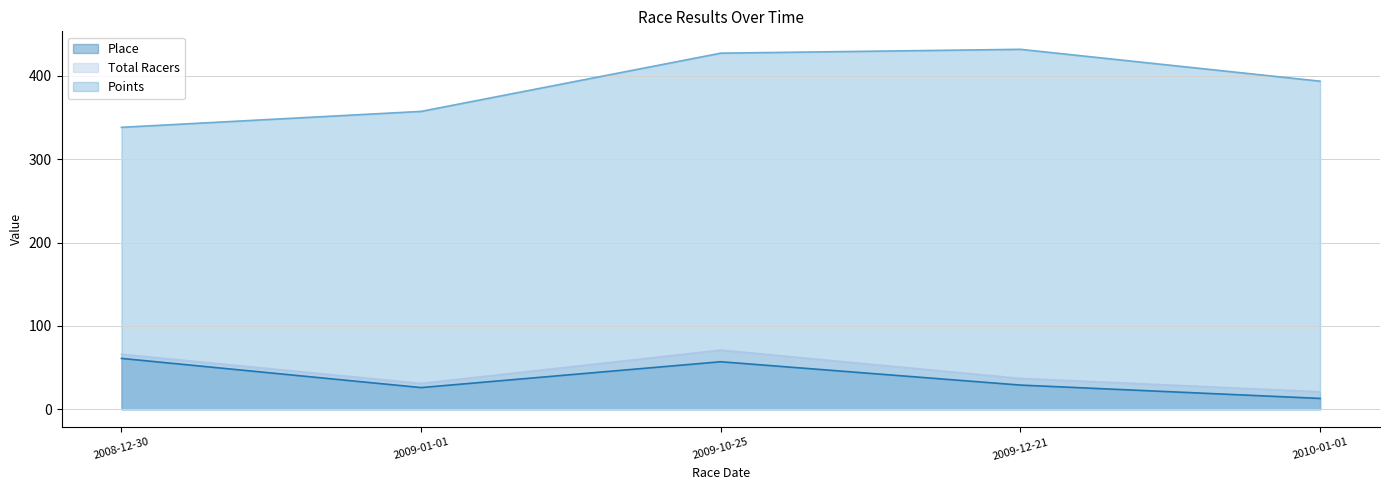

What position from the left is 2008-12-30?

1